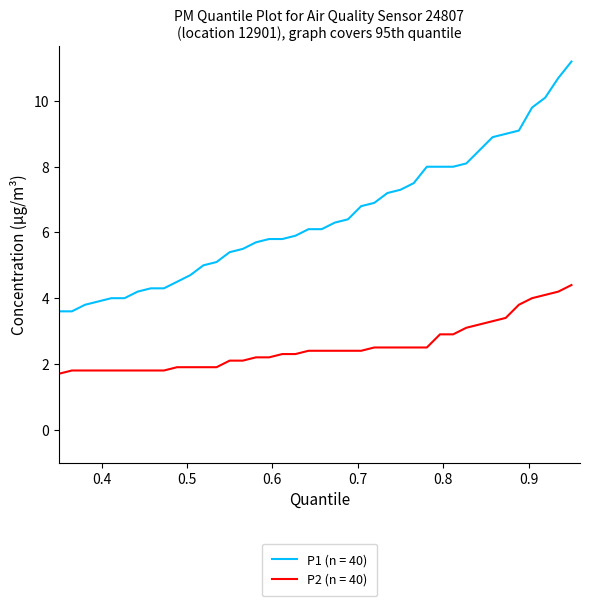

True or false: P1 (n = 40) and P2 (n = 40) cross at least once.

False